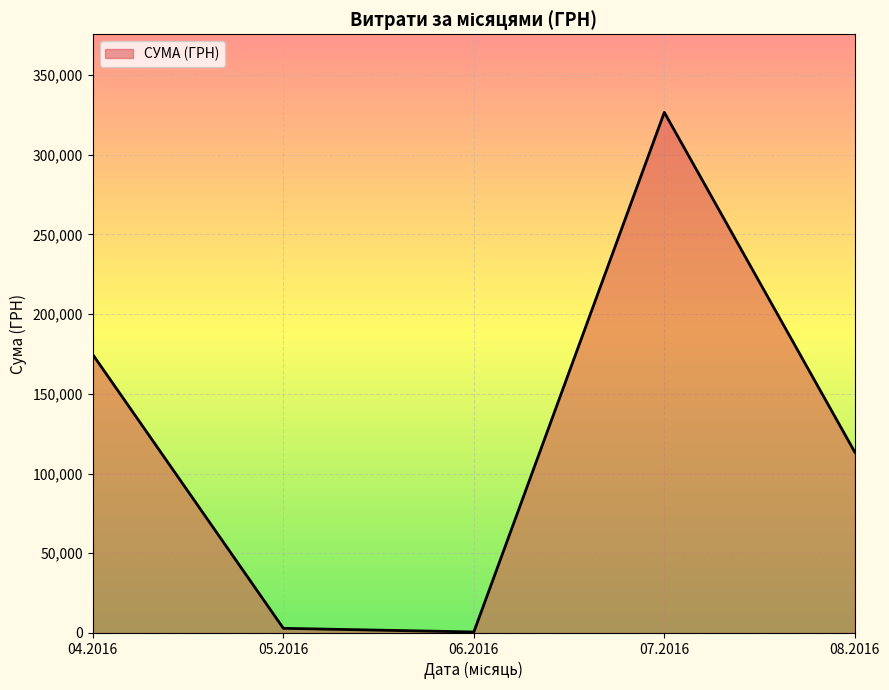

Which has a higher value, 08.2016 or 07.2016?

07.2016